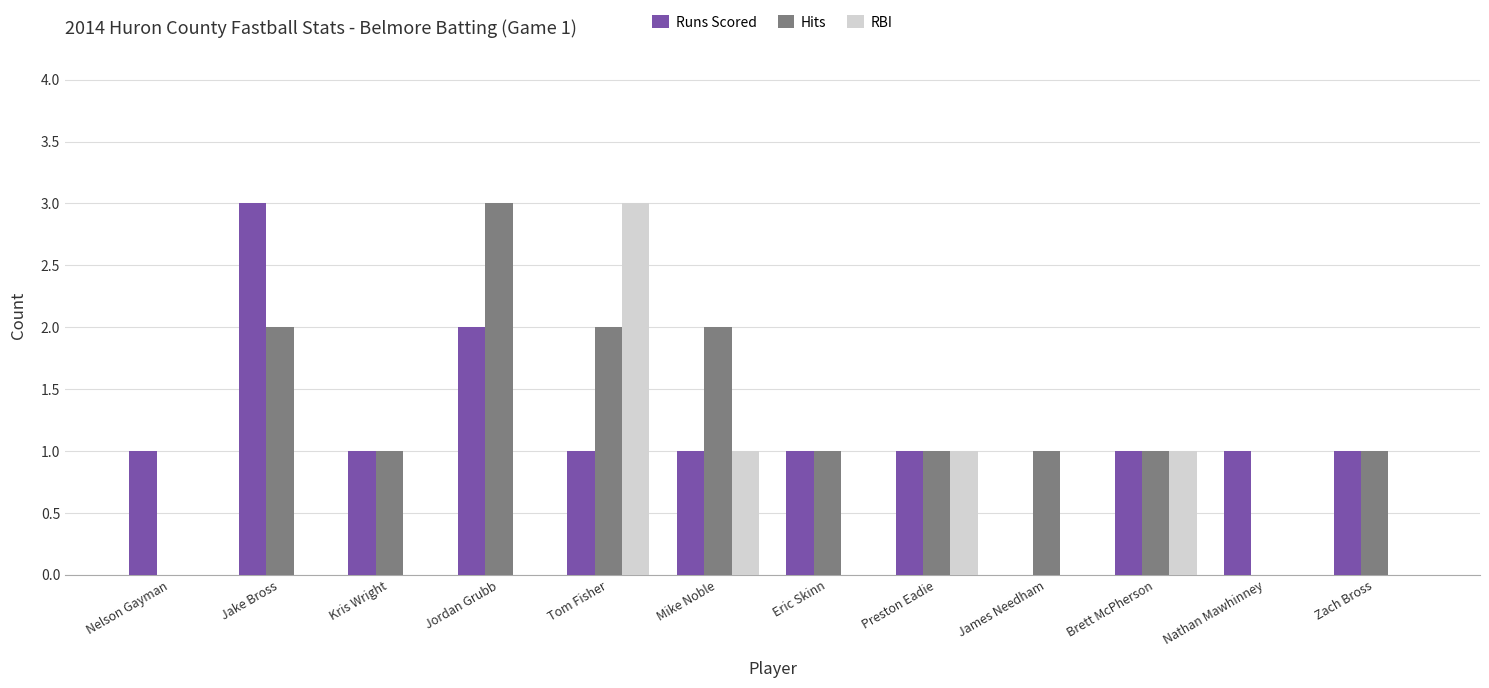

Are the bars grouped side by side (vs. stacked)?

Yes